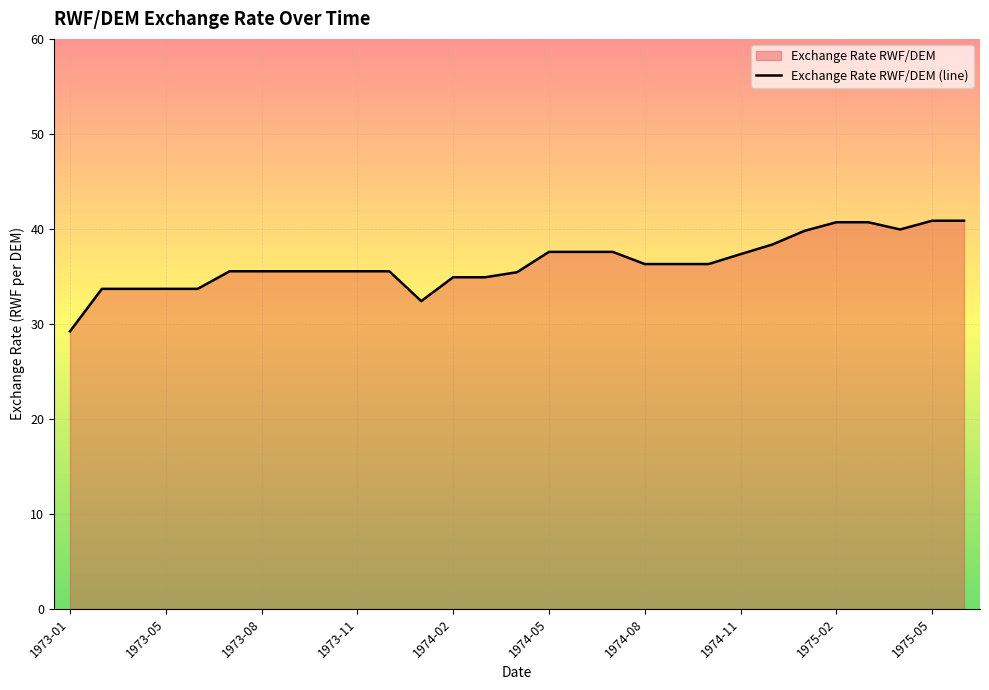

How many points are lower than both their immediate neighbors (excluding endpoints)?

2